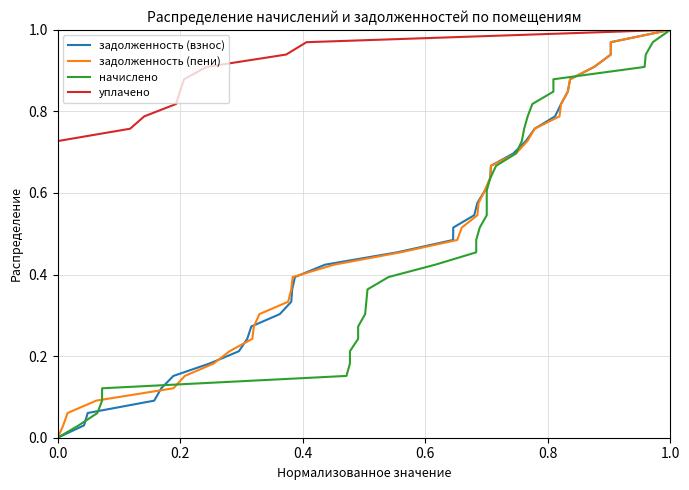

Is the value of задолженность (пени) at 21 greater than the value of уплачено at 30?

No